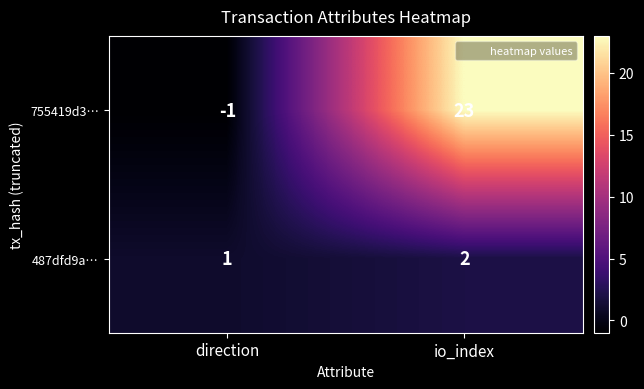

Reading right to left, what are all the values shown in this chart?

755419d3…: 23	-1
487dfd9a…: 2	1